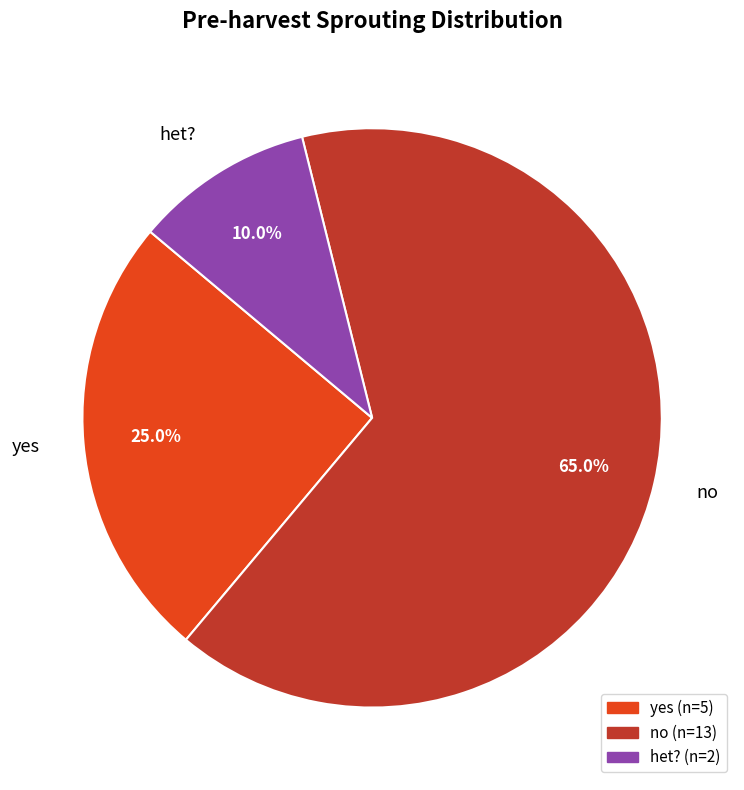

Rank the categories by value from lowest to highest.

het?, yes, no